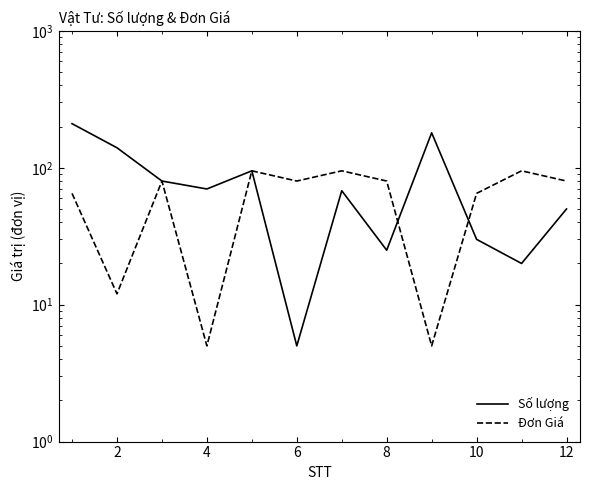

Is the value of Số lượng at 2 greater than the value of Đơn Giá at 8?

Yes